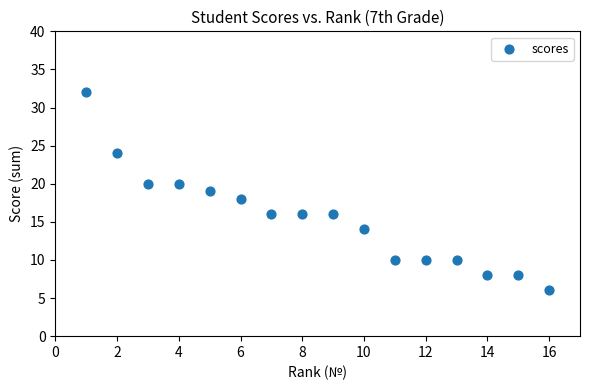

What is the range of Y values (max minus min)?

26